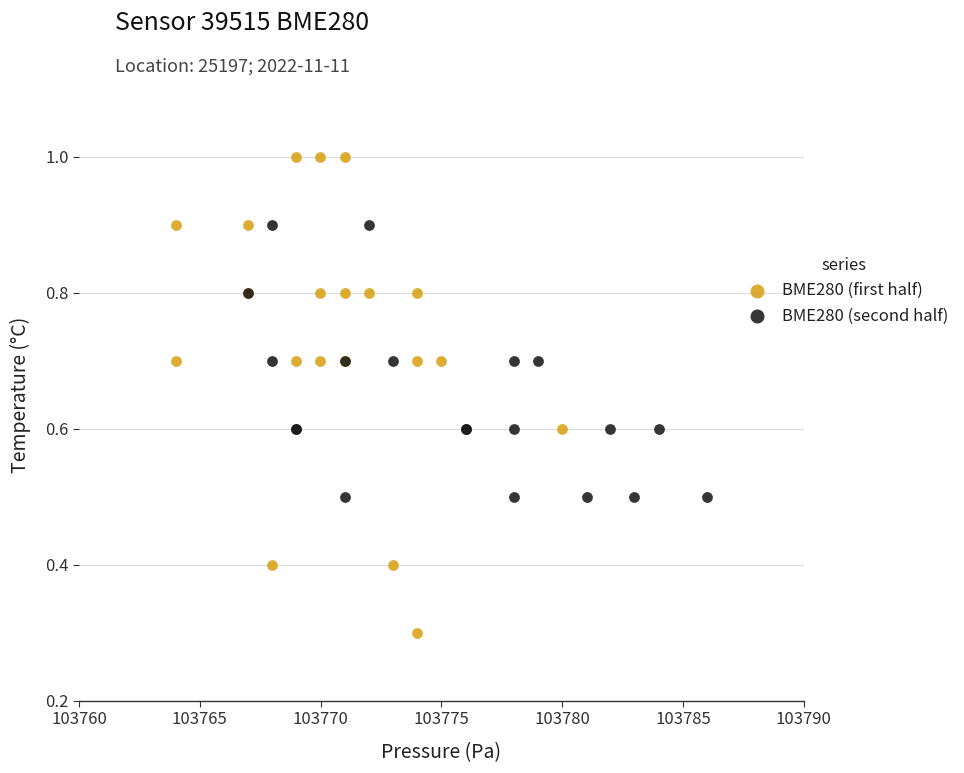

What are all the series names shown in the legend?

BME280 (first half), BME280 (second half)